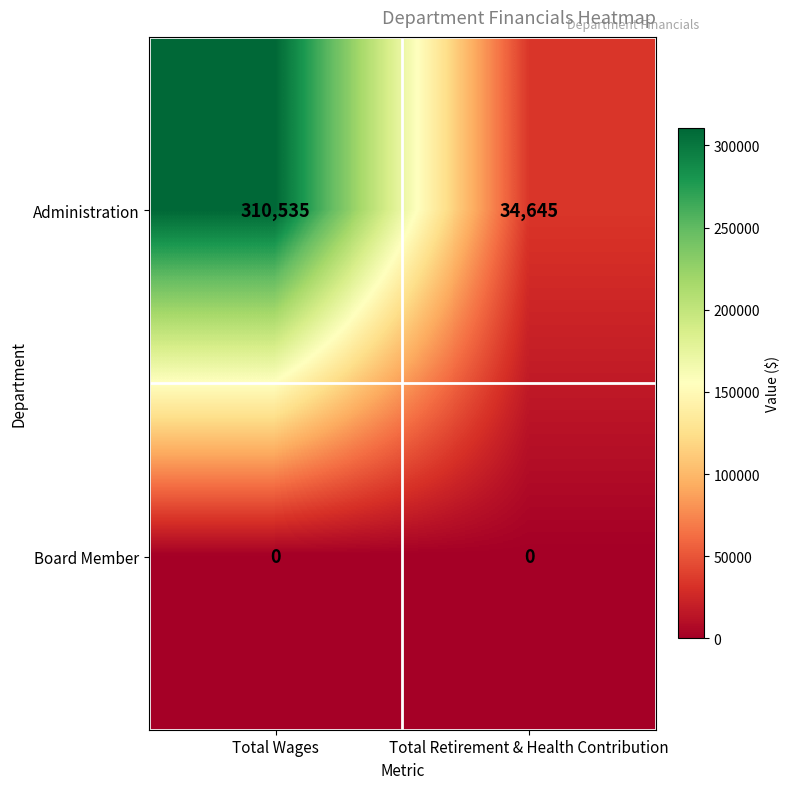

What is the highest value of the Administration series?

310535